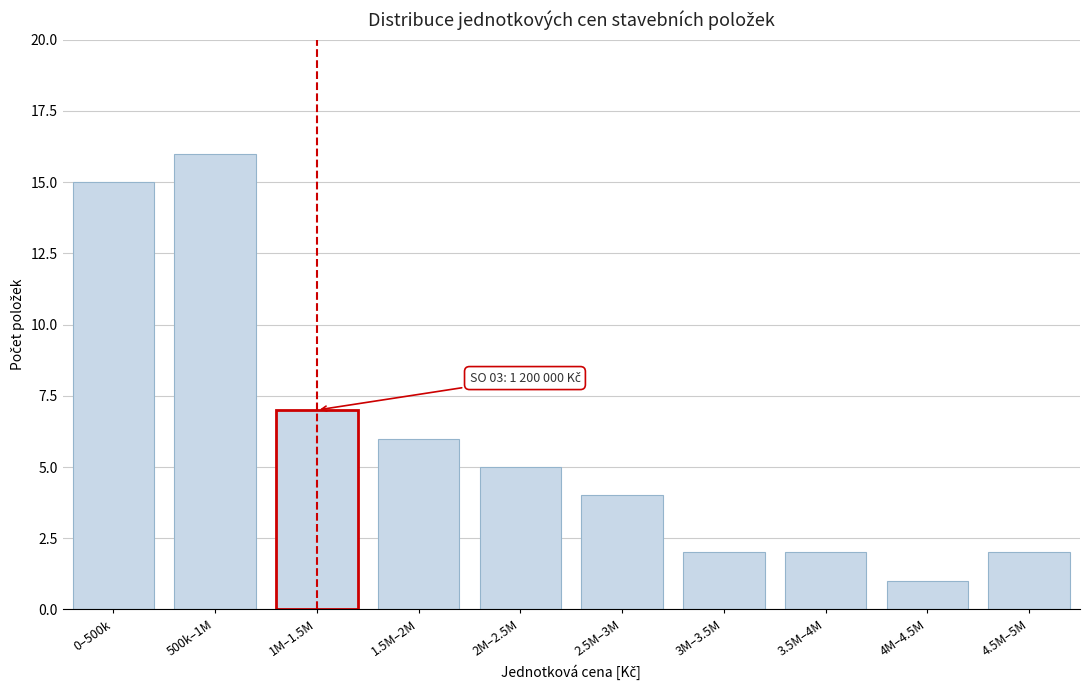

Reading right to left, list all the values displayed in this chart.

4.5M–5M=2	4M–4.5M=1	3.5M–4M=2	3M–3.5M=2	2.5M–3M=4	2M–2.5M=5	1.5M–2M=6	1M–1.5M=7	500k–1M=16	0–500k=15